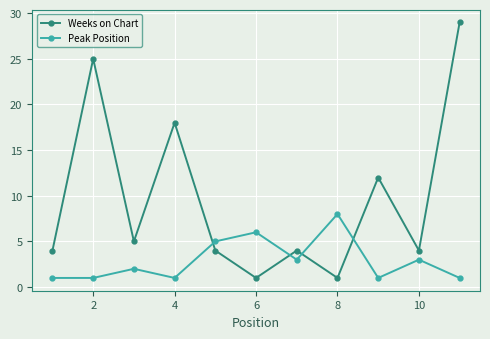

Count the number of data series in this chart.

2